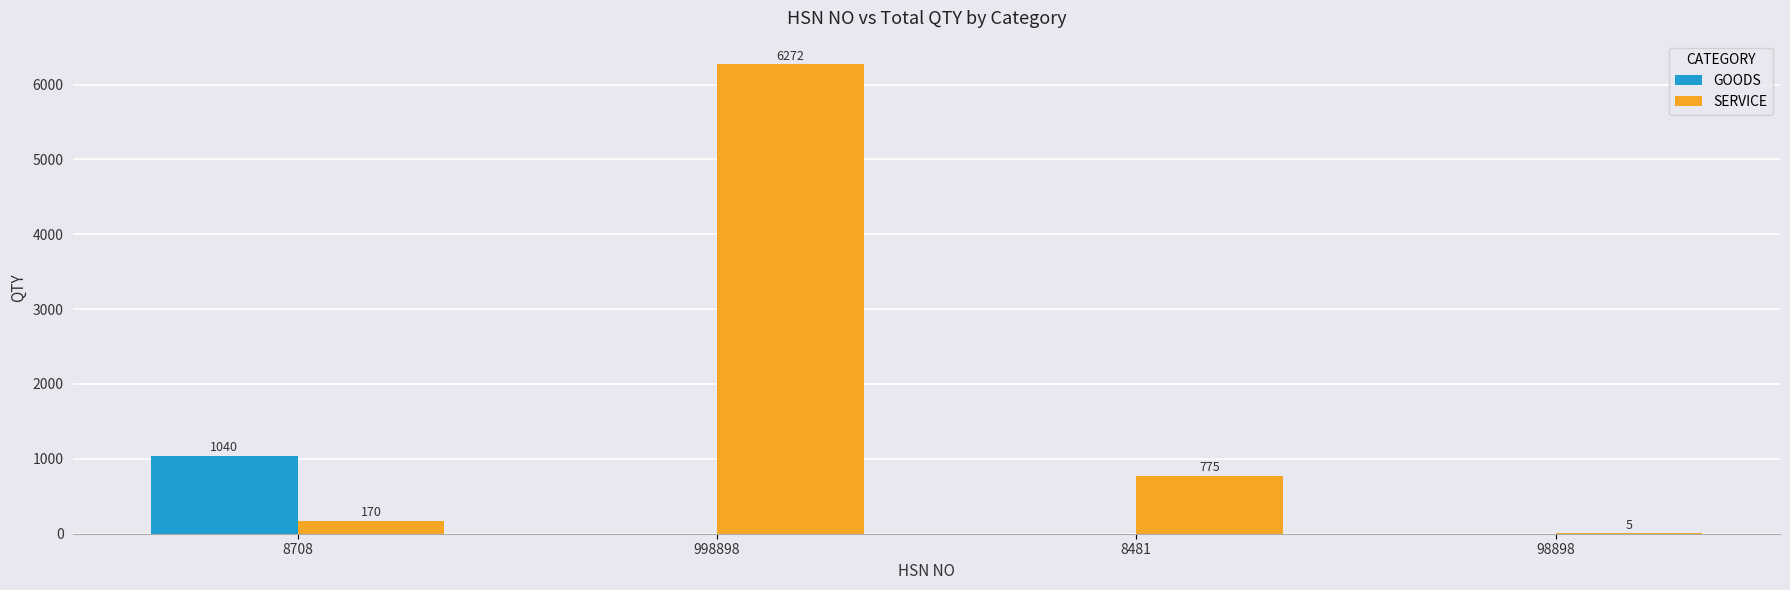

What is the total value across all series at 98898?

5